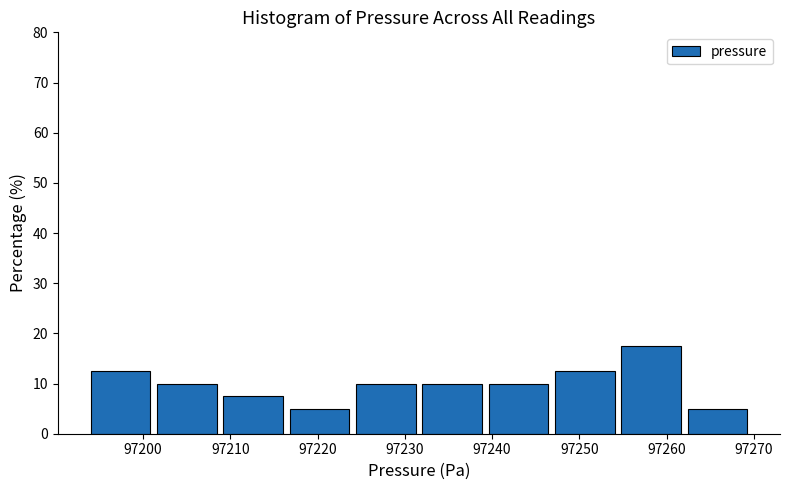

Reading left to right, list every bar in this chart as the range it spans on the x-axis followed by its height. Neither the bar edges nor the heights are printed on the chart, so give them approximately, as read against the axes.

97194.0 to 97201.6: 13
97201.6 to 97209.2: 10
97209.2 to 97216.8: 8
97216.8 to 97224.4: 5
97224.4 to 97232.0: 10
97232.0 to 97239.6: 10
97239.6 to 97247.2: 10
97247.2 to 97254.8: 13
97254.8 to 97262.4: 18
97262.4 to 97270.0: 5